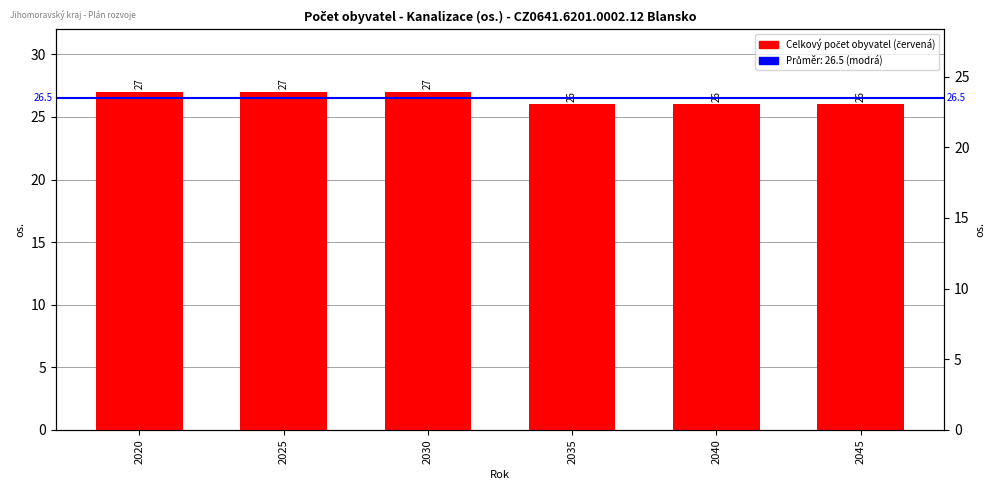

How many bars are there in total?

6